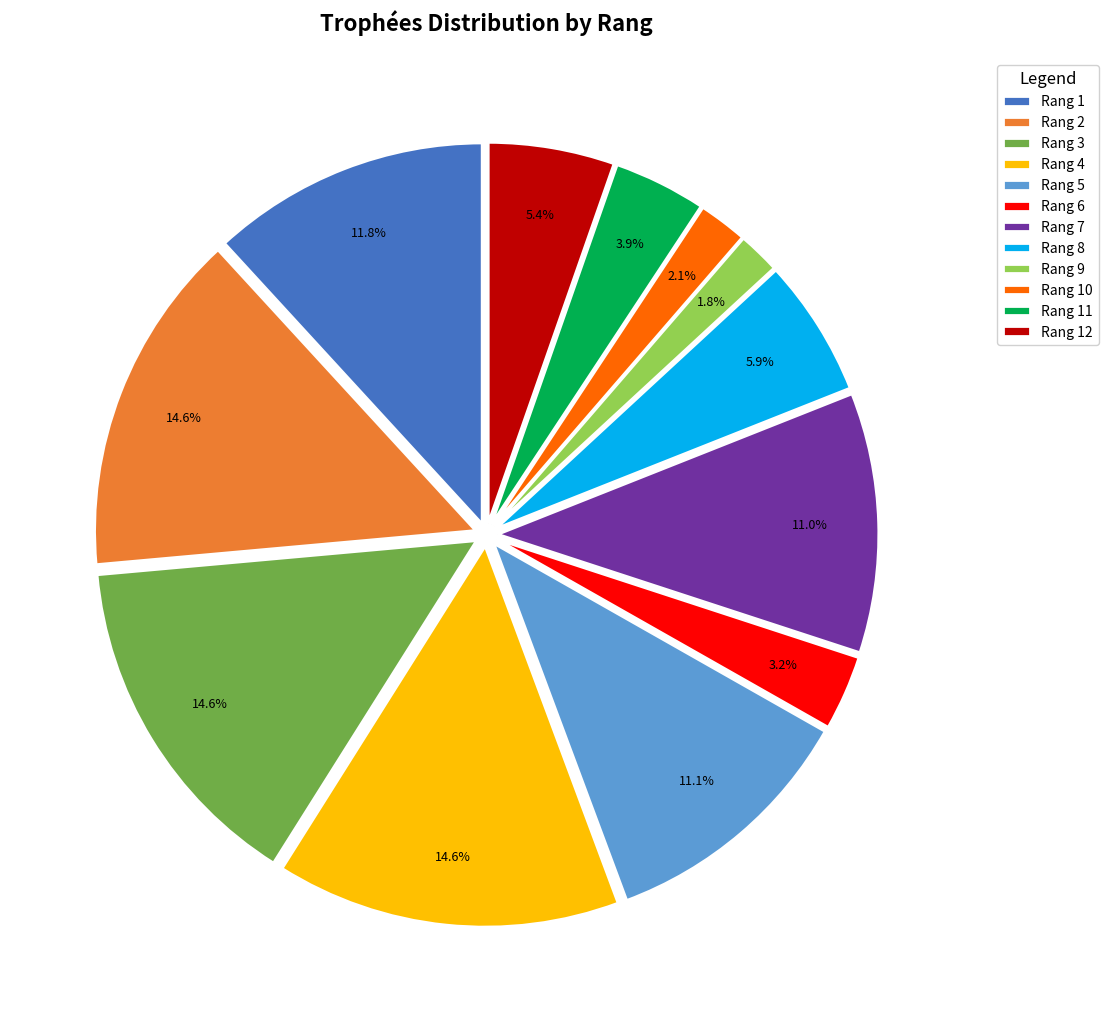

Between Rang 2 and Rang 12, which is larger?

Rang 2